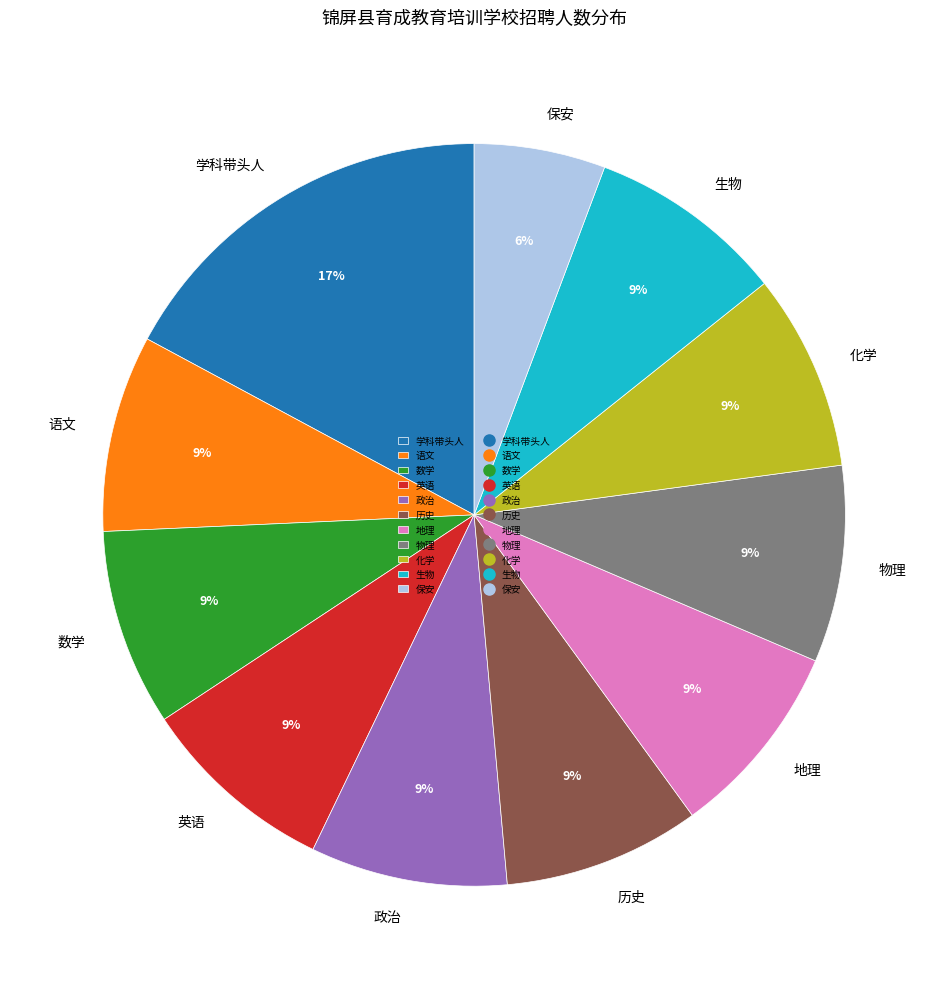

Approximately how many times larger is the value at 历史 compared to 政治?

1.0